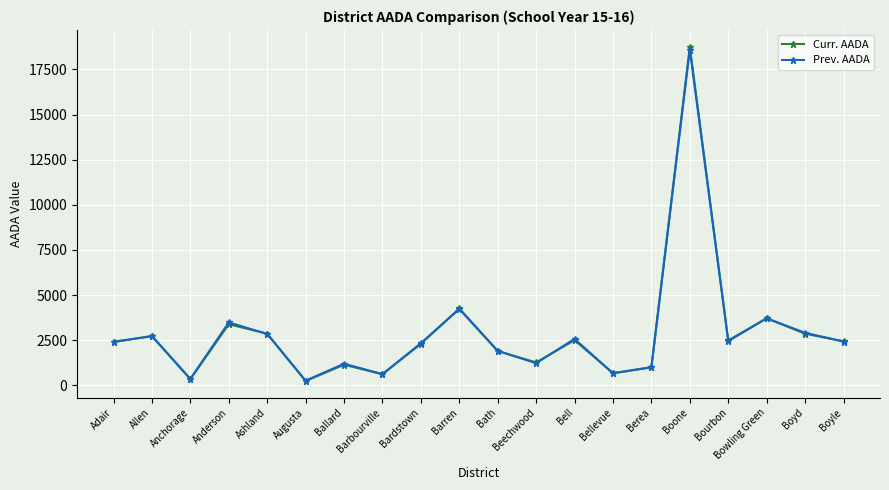

Does the chart display data point markers on the line(s)?

Yes